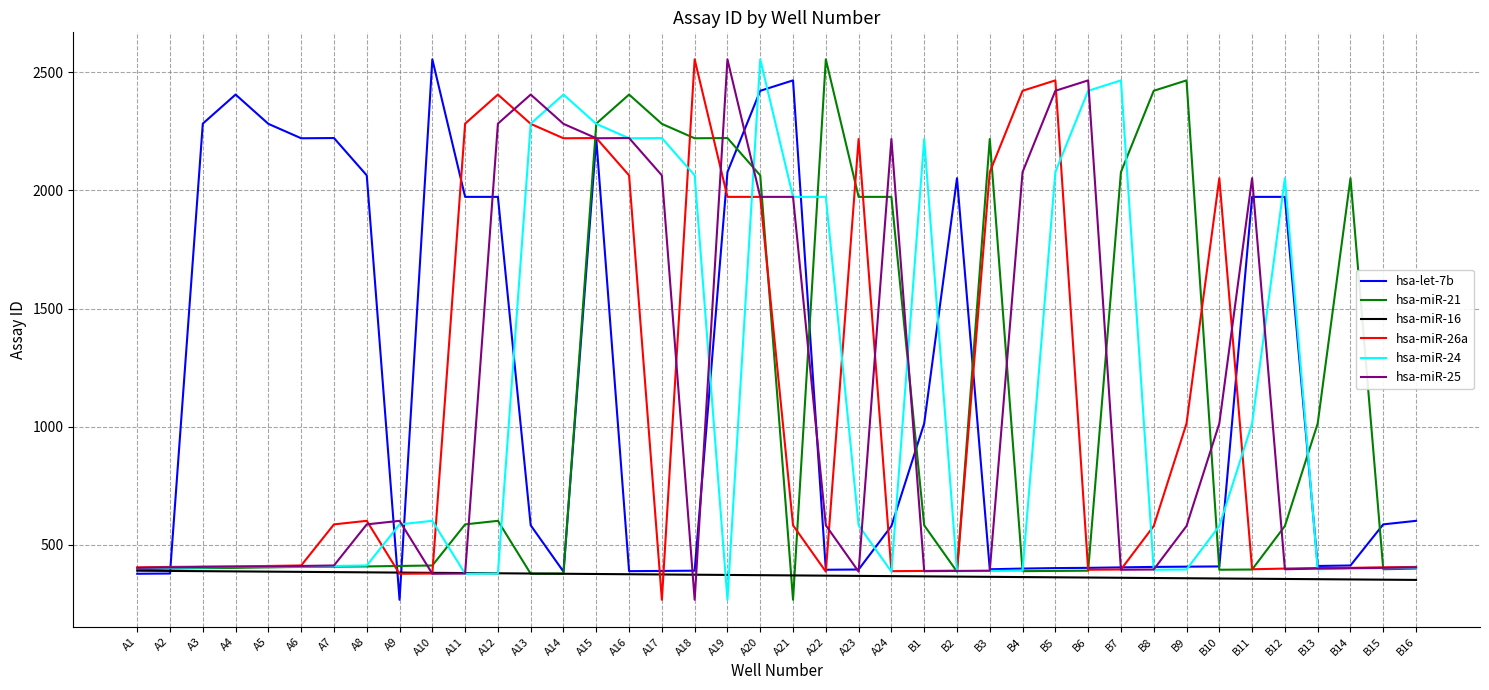

At which label is hsa-let-7b closest to 1411?

B1